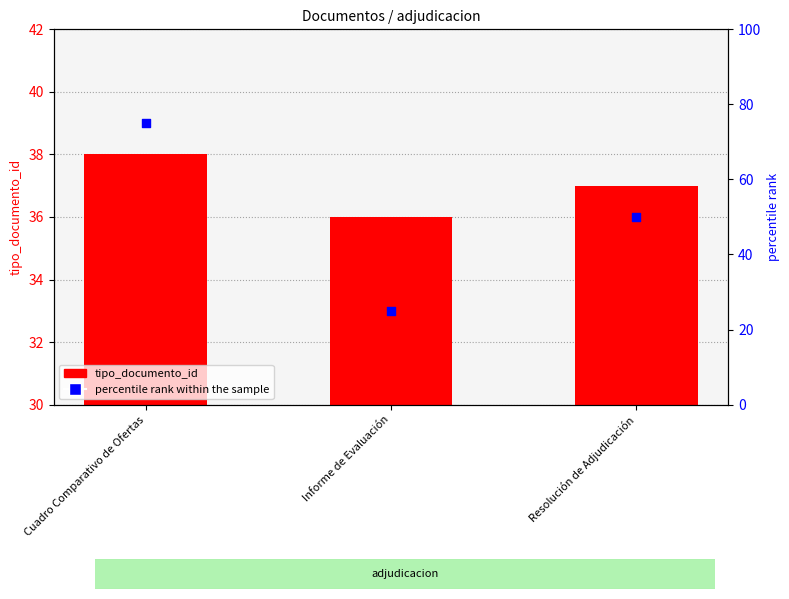

Which series contains the lowest Y value?

percentile rank within the sample